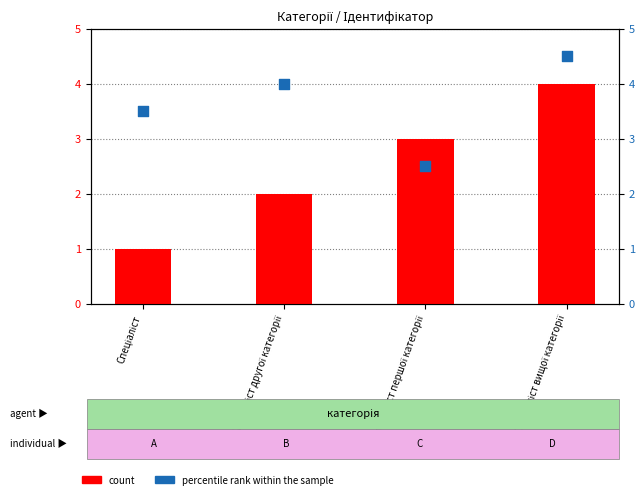

Which series reaches the minimum Y coordinate?

count